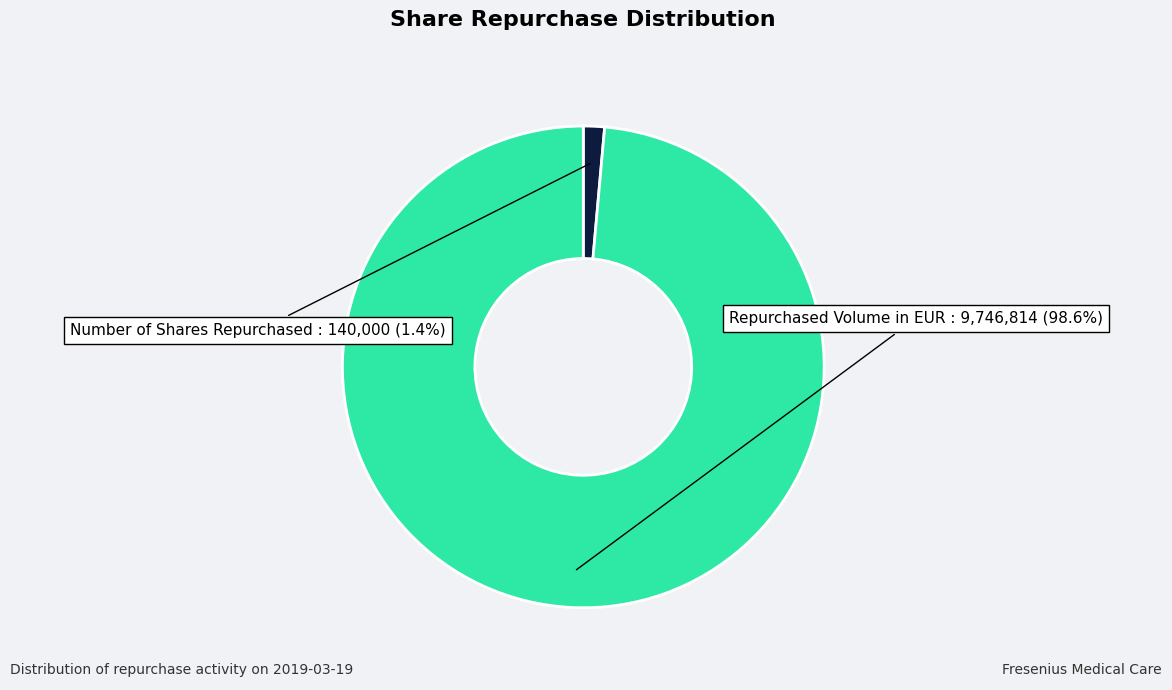

How many slices are in this pie chart?

2